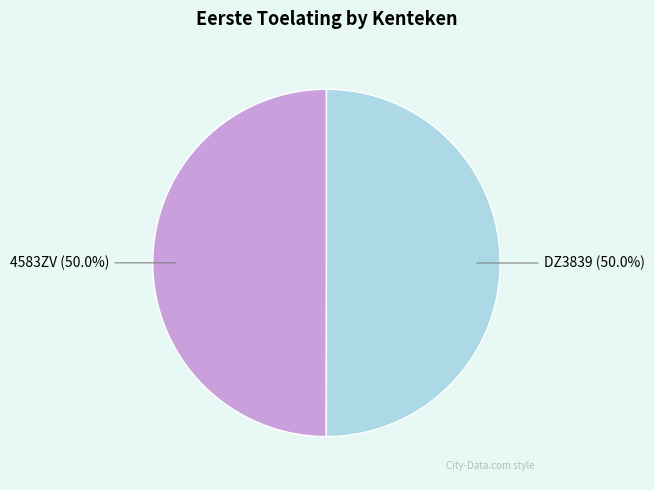

Approximately how many times larger is the value at 4583ZV compared to DZ3839?

1.0